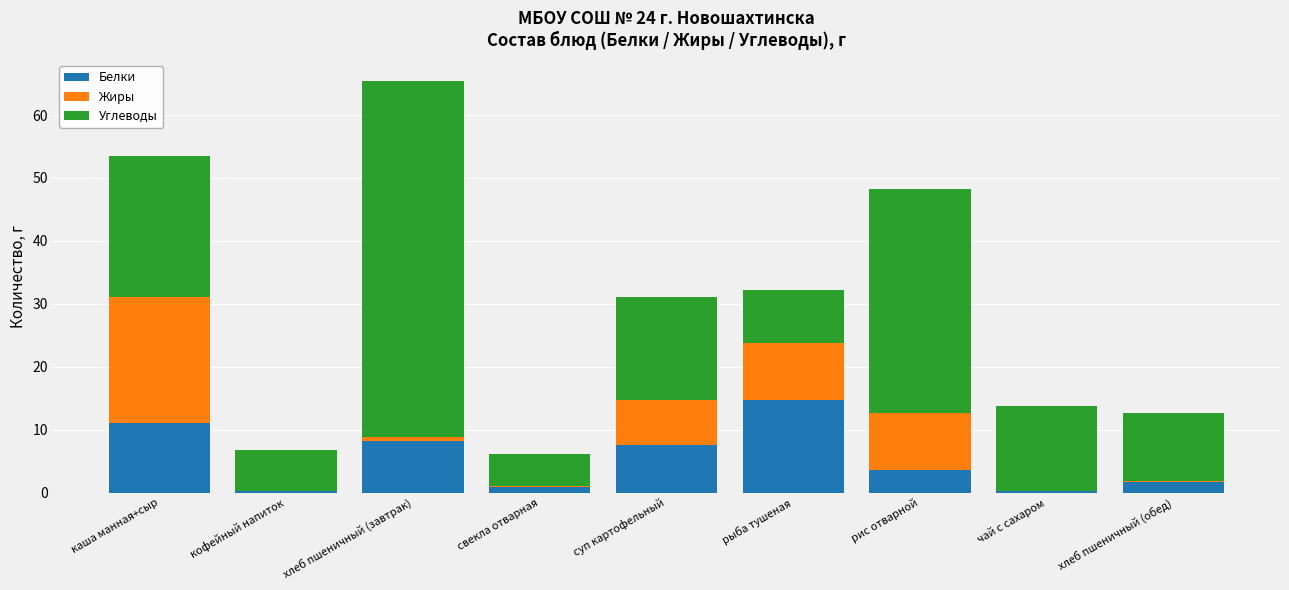

At which category is the sum across all series the highest?

хлеб пшеничный (завтрак)